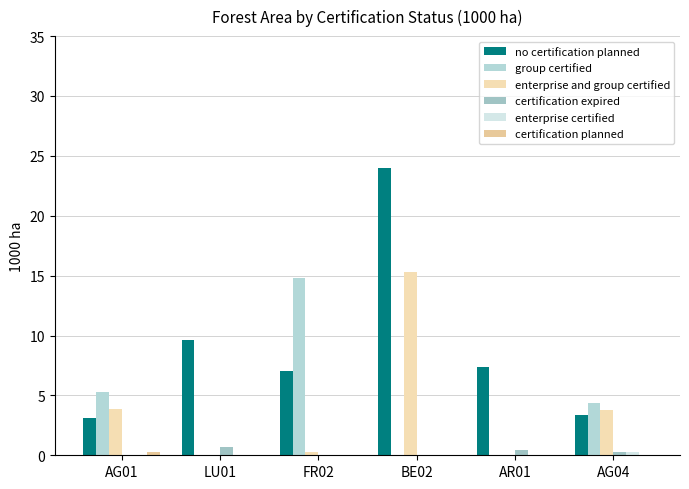

True or false: group certified has a value of 0.0 at AR01.

True